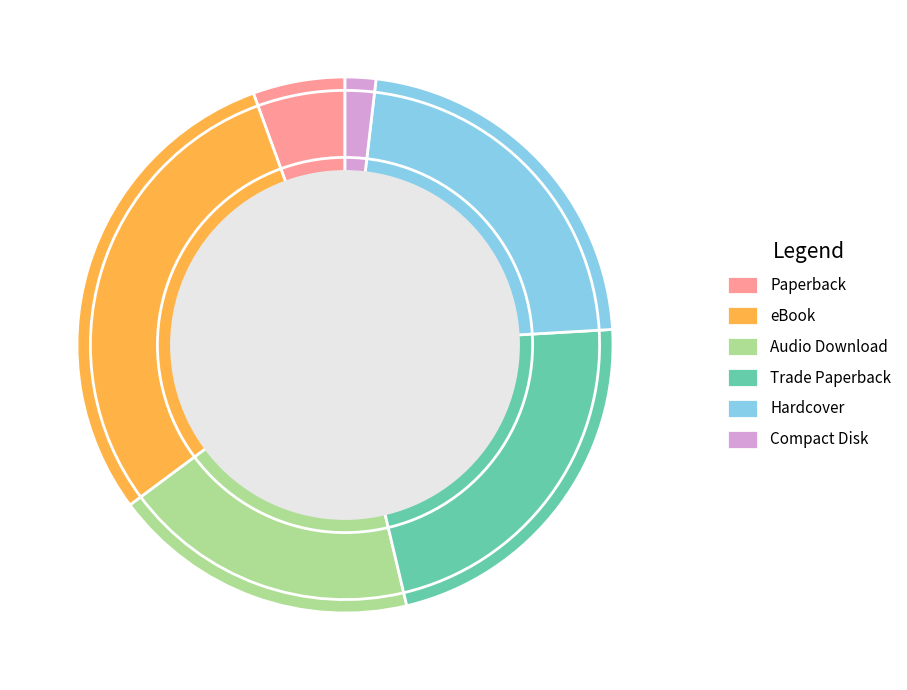

The Paperback slice represents 6% of the pie. True or false?

True